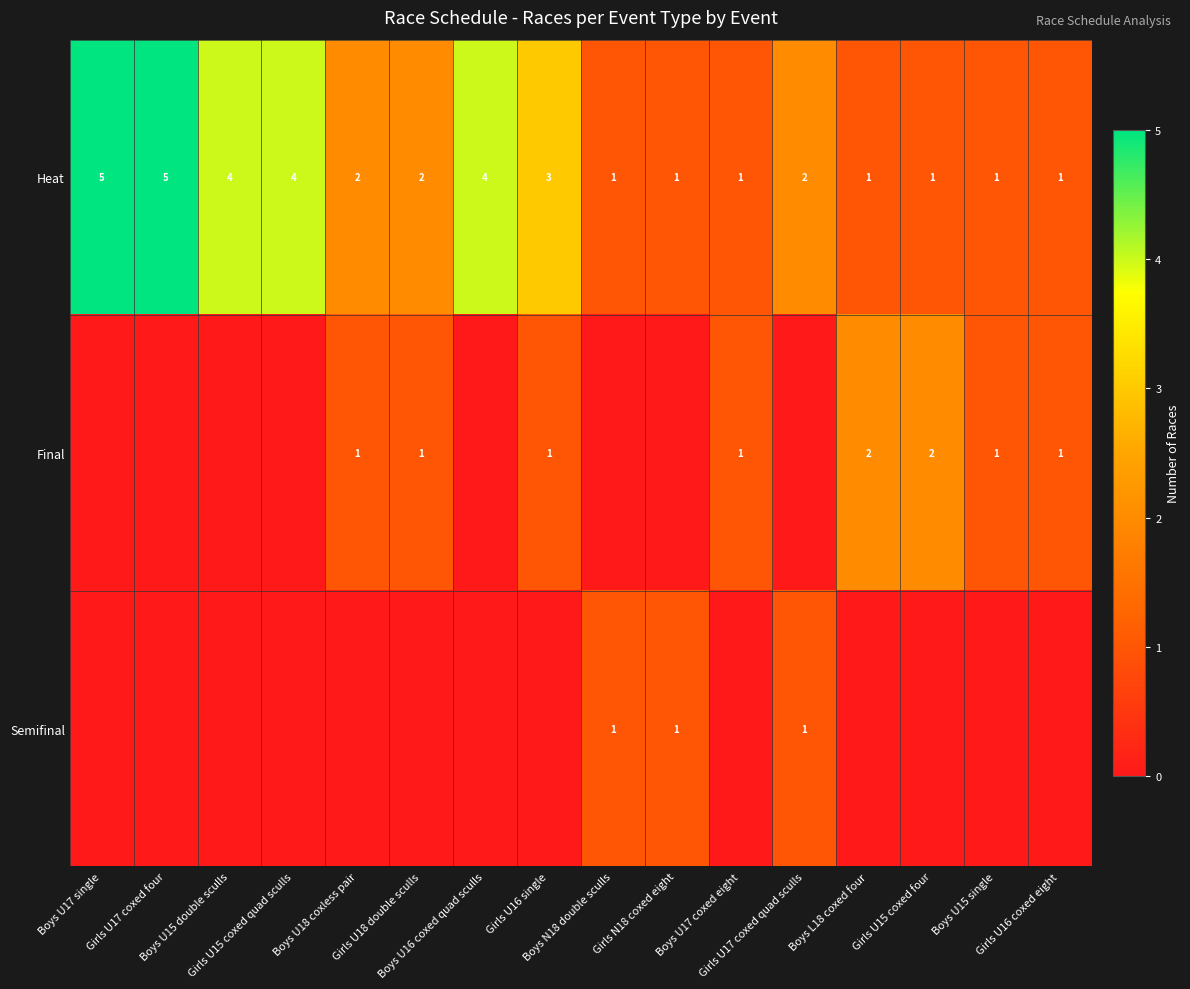

At which category is the sum across all series the highest?

Boys U17 single